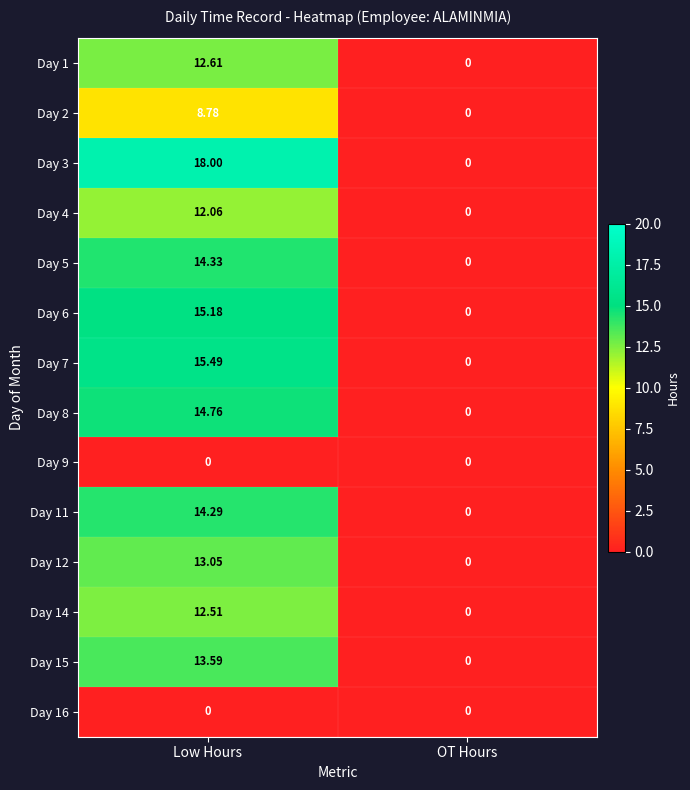

At which label does Day 11 first exceed 14?

Low Hours